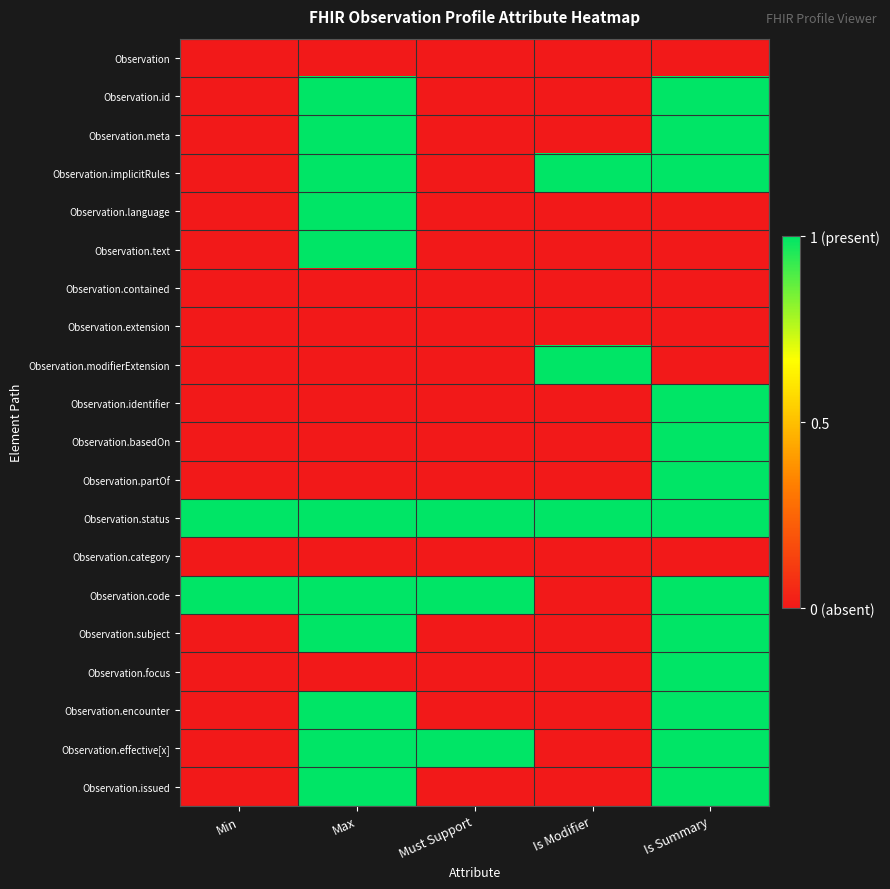

Reading left to right, list all the values displayed in this chart.

Observation: Min=0	Max=0	Must Support=0	Is Modifier=0	Is Summary=0
Observation.id: Min=0	Max=1	Must Support=0	Is Modifier=0	Is Summary=1
Observation.meta: Min=0	Max=1	Must Support=0	Is Modifier=0	Is Summary=1
Observation.implicitRules: Min=0	Max=1	Must Support=0	Is Modifier=1	Is Summary=1
Observation.language: Min=0	Max=1	Must Support=0	Is Modifier=0	Is Summary=0
Observation.text: Min=0	Max=1	Must Support=0	Is Modifier=0	Is Summary=0
Observation.contained: Min=0	Max=0	Must Support=0	Is Modifier=0	Is Summary=0
Observation.extension: Min=0	Max=0	Must Support=0	Is Modifier=0	Is Summary=0
Observation.modifierExtension: Min=0	Max=0	Must Support=0	Is Modifier=1	Is Summary=0
Observation.identifier: Min=0	Max=0	Must Support=0	Is Modifier=0	Is Summary=1
Observation.basedOn: Min=0	Max=0	Must Support=0	Is Modifier=0	Is Summary=1
Observation.partOf: Min=0	Max=0	Must Support=0	Is Modifier=0	Is Summary=1
Observation.status: Min=1	Max=1	Must Support=1	Is Modifier=1	Is Summary=1
Observation.category: Min=0	Max=0	Must Support=0	Is Modifier=0	Is Summary=0
Observation.code: Min=1	Max=1	Must Support=1	Is Modifier=0	Is Summary=1
Observation.subject: Min=0	Max=1	Must Support=0	Is Modifier=0	Is Summary=1
Observation.focus: Min=0	Max=0	Must Support=0	Is Modifier=0	Is Summary=1
Observation.encounter: Min=0	Max=1	Must Support=0	Is Modifier=0	Is Summary=1
Observation.effective[x]: Min=0	Max=1	Must Support=1	Is Modifier=0	Is Summary=1
Observation.issued: Min=0	Max=1	Must Support=0	Is Modifier=0	Is Summary=1